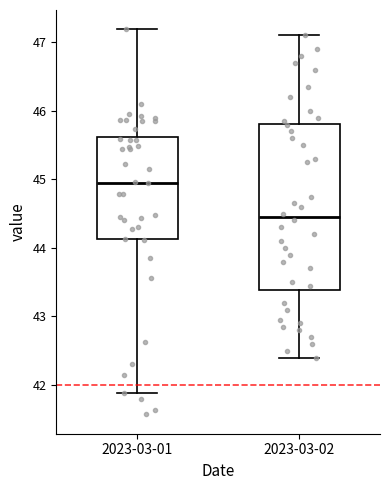

Which box's median line is the highest?

2023-03-01